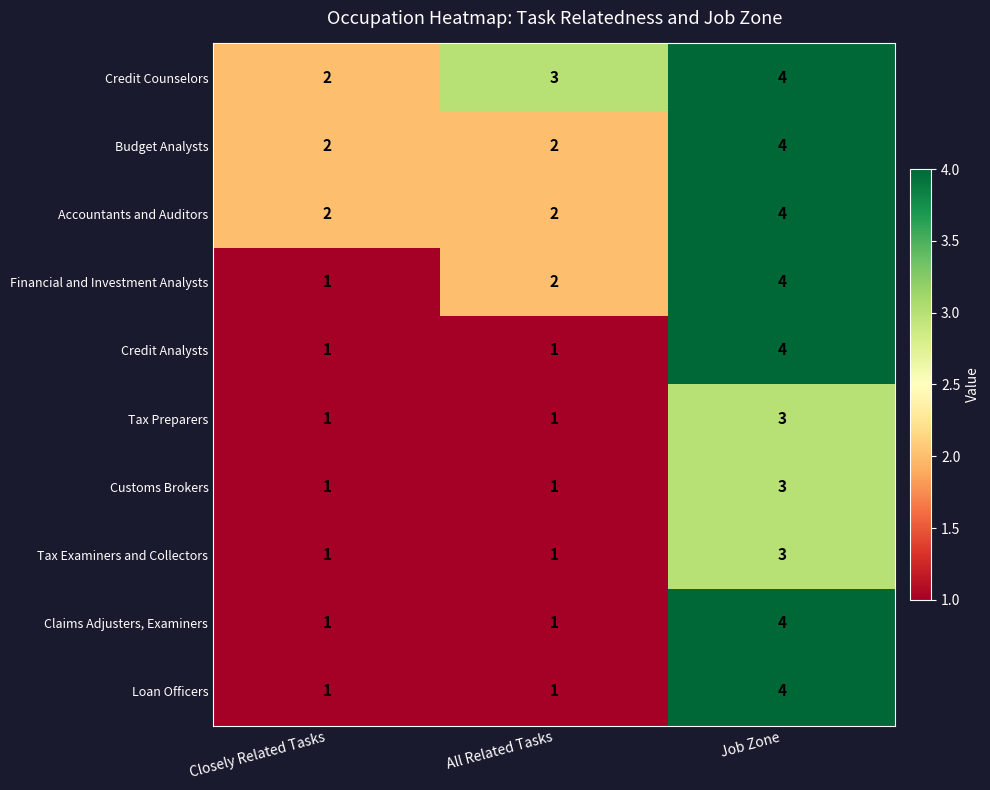

Which series has the largest total across all categories?

Credit Counselors